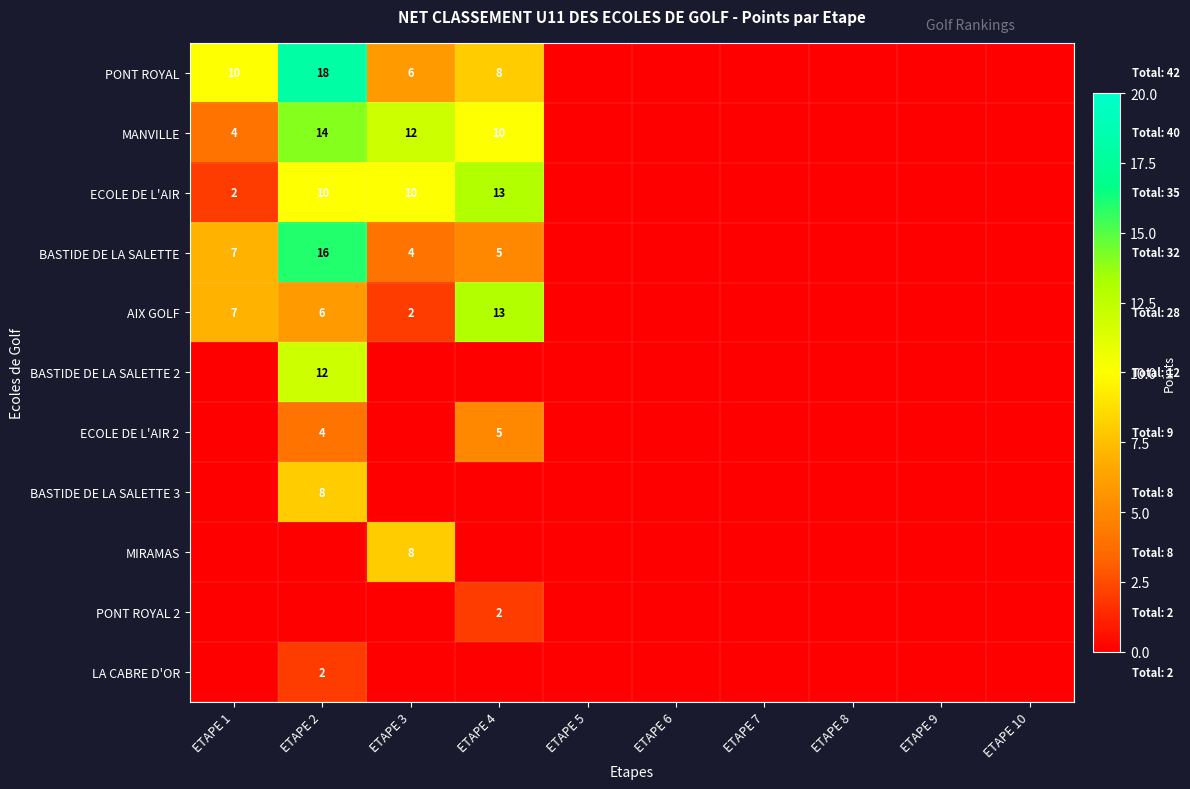

The value of BASTIDE DE LA SALETTE 3 at ETAPE 2 is 8. True or false?

True